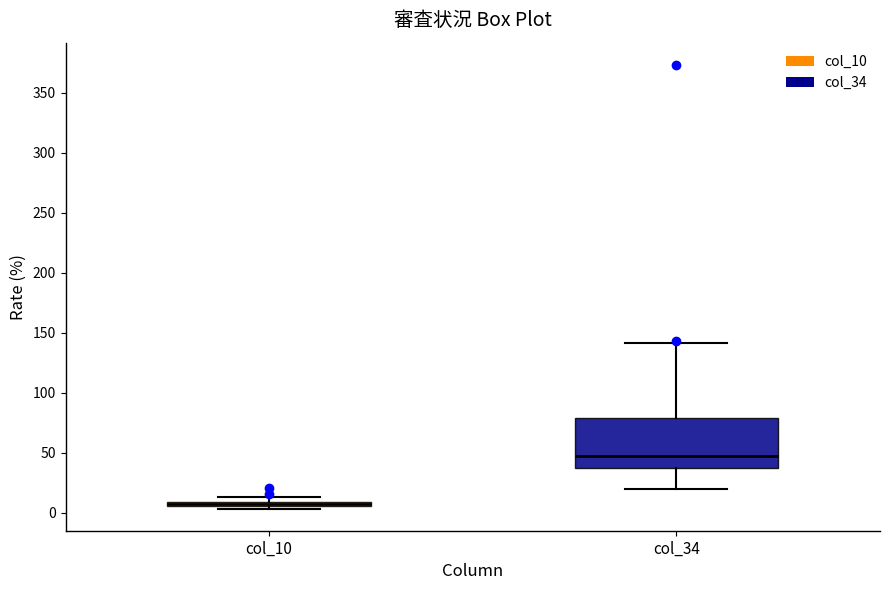

Where does the lower whisker of the box for col_34 end on the y-axis? The values are not printed on the chart, so give them approximately, as read against the axis.

20